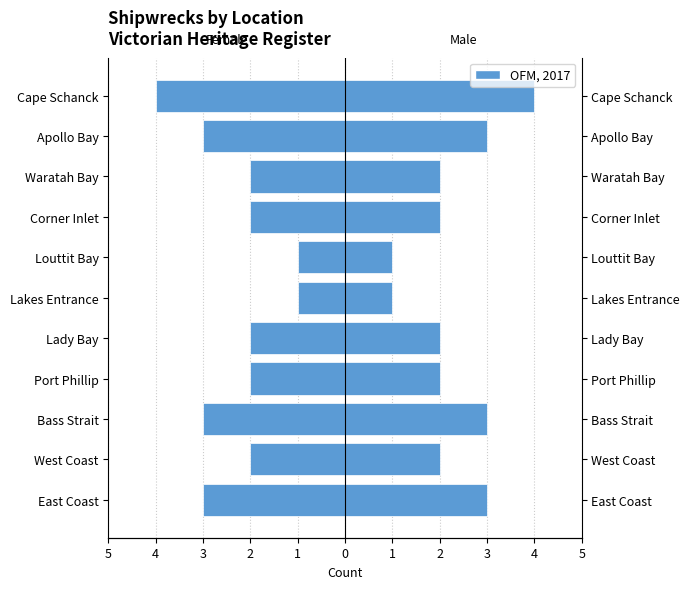

Between Apollo Bay and Bass Strait, which is larger?

Apollo Bay